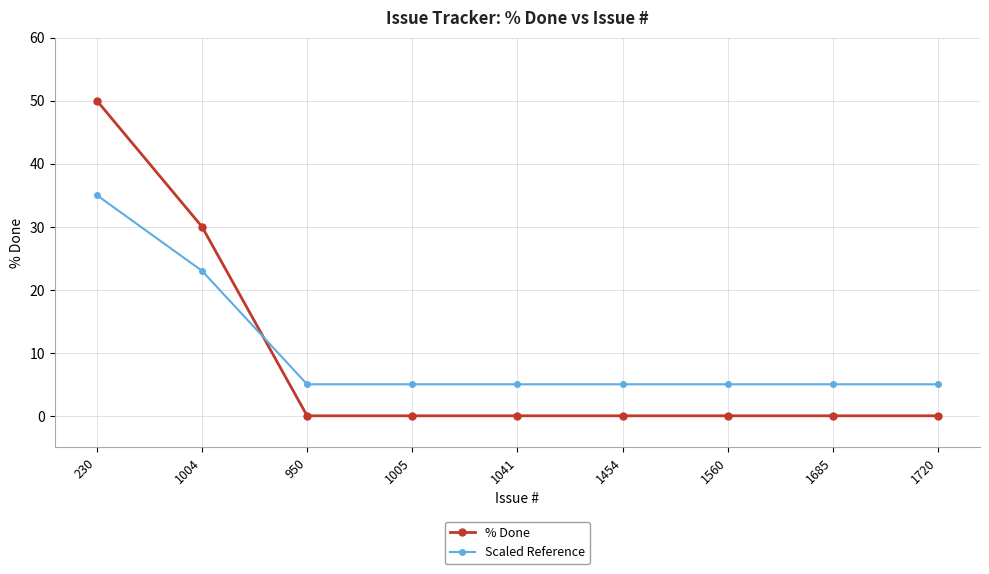

What is the value of the Scaled Reference point at the 6th from the left?

5